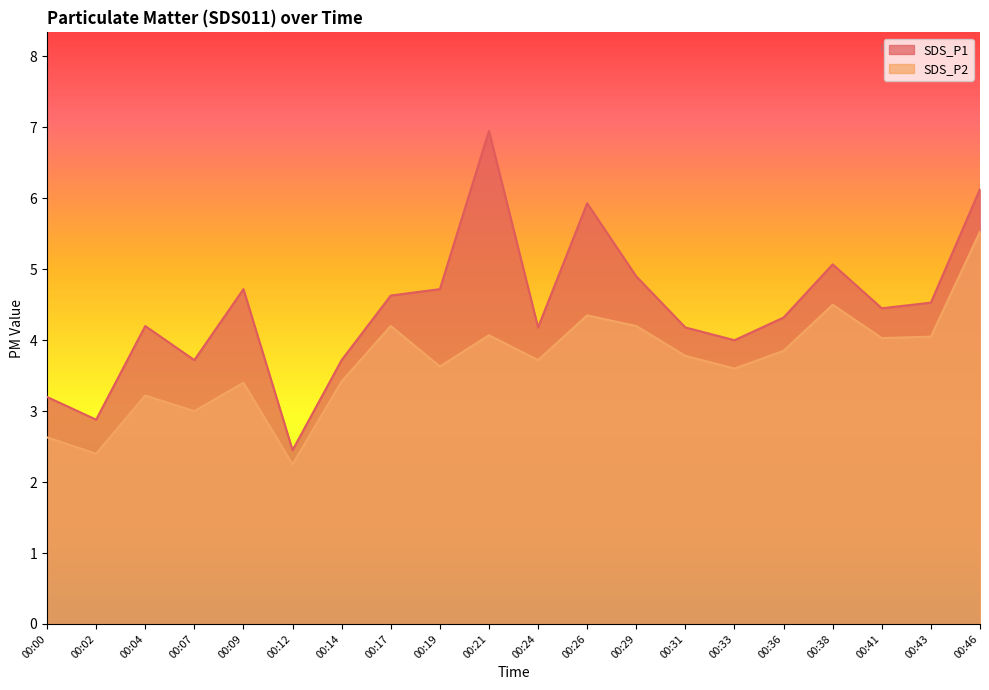

Reading left to right, extract all data points from this chart.

SDS_P1: 00:00=3.2	00:02=2.9	00:04=4.2	00:07=3.7	00:09=4.7	00:12=2.5	00:14=3.7	00:17=4.6	00:19=4.7	00:21=7.0	00:24=4.2	00:26=5.9	00:29=4.9	00:31=4.2	00:33=4.0	00:36=4.3	00:38=5.1	00:41=4.5	00:43=4.5	00:46=6.1
SDS_P2: 00:00=2.6	00:02=2.4	00:04=3.2	00:07=3.0	00:09=3.4	00:12=2.2	00:14=3.4	00:17=4.2	00:19=3.6	00:21=4.1	00:24=3.7	00:26=4.3	00:29=4.2	00:31=3.8	00:33=3.6	00:36=3.9	00:38=4.5	00:41=4.0	00:43=4.0	00:46=5.5